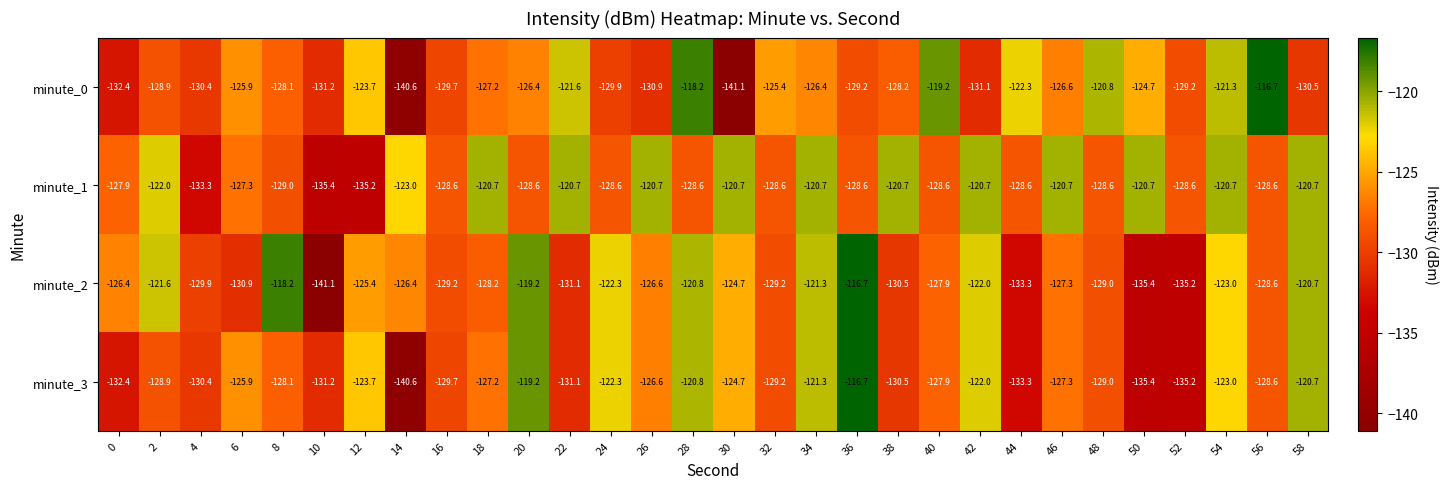

Is it true that minute_0 equals -120.8 at 48?

True